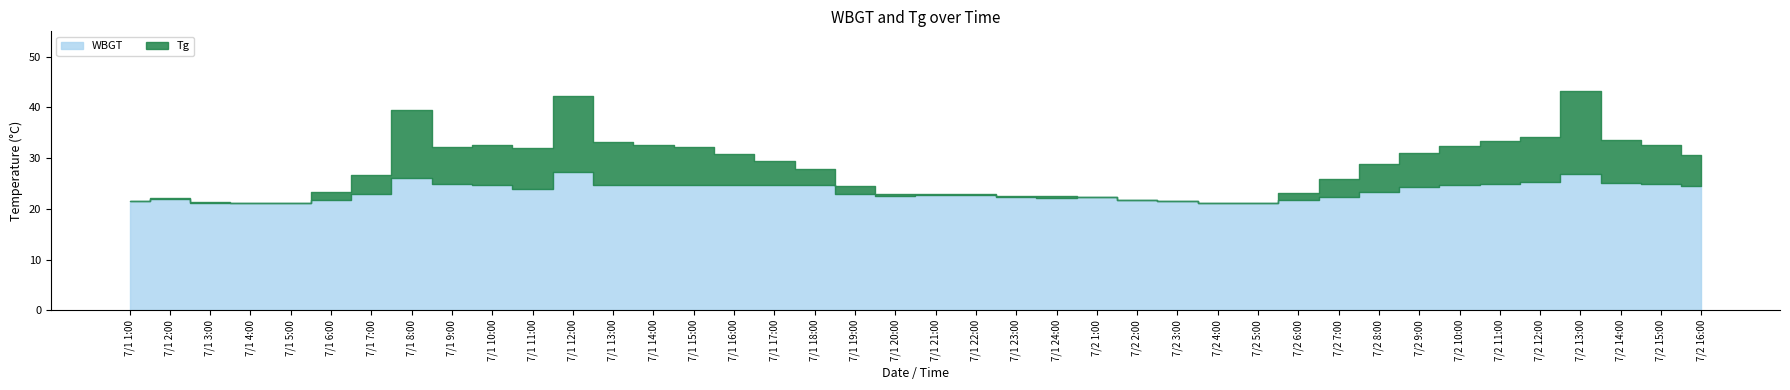

What is the maximum value shown in the chart?

43.3